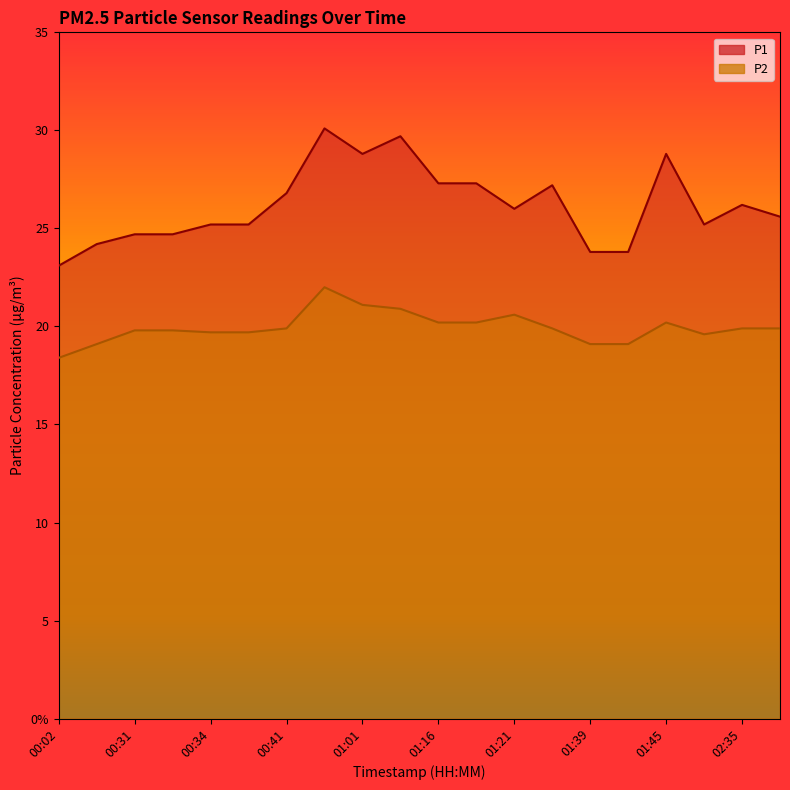

What is the difference between the P1 values at 02:54 and 01:41?

1.8